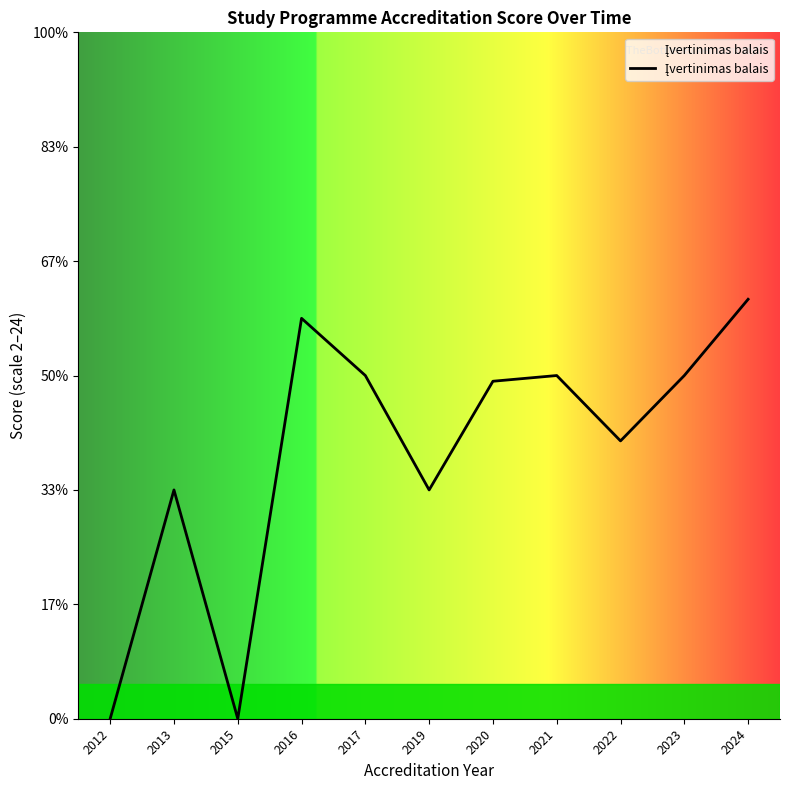

What is the approximate value at 2024?

3.7